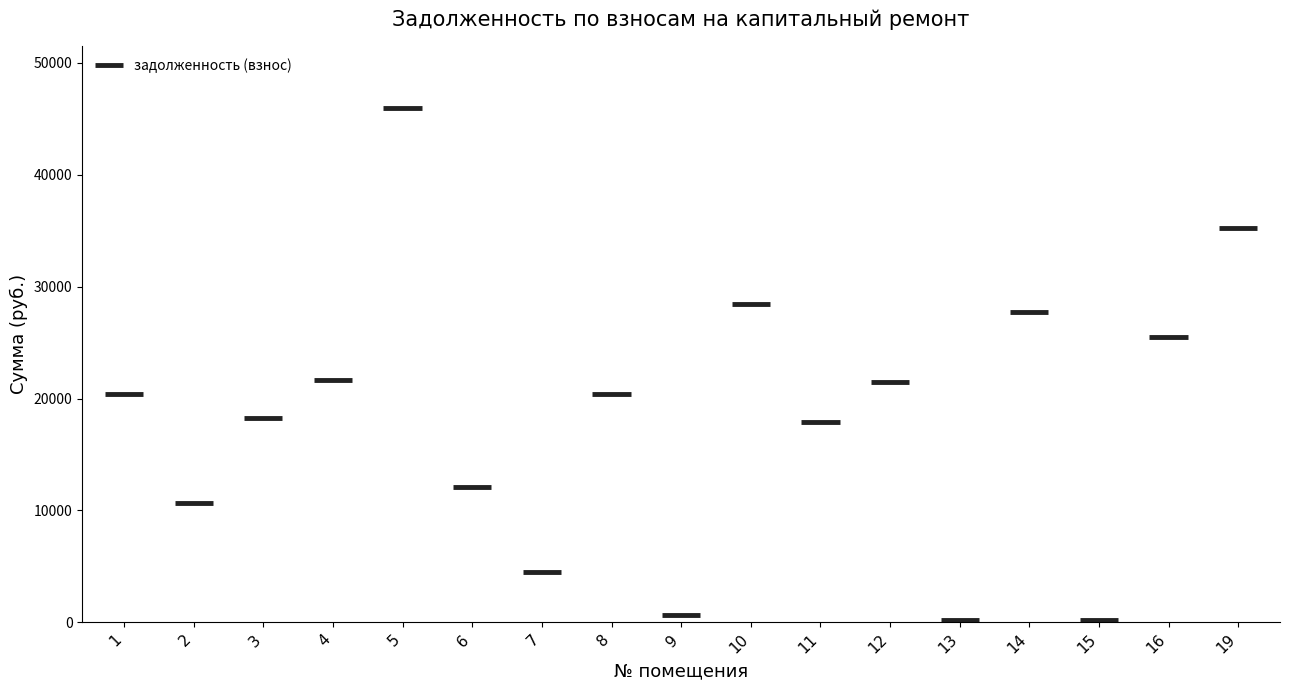

True or false: the data shows 33017.4 at 12.

False